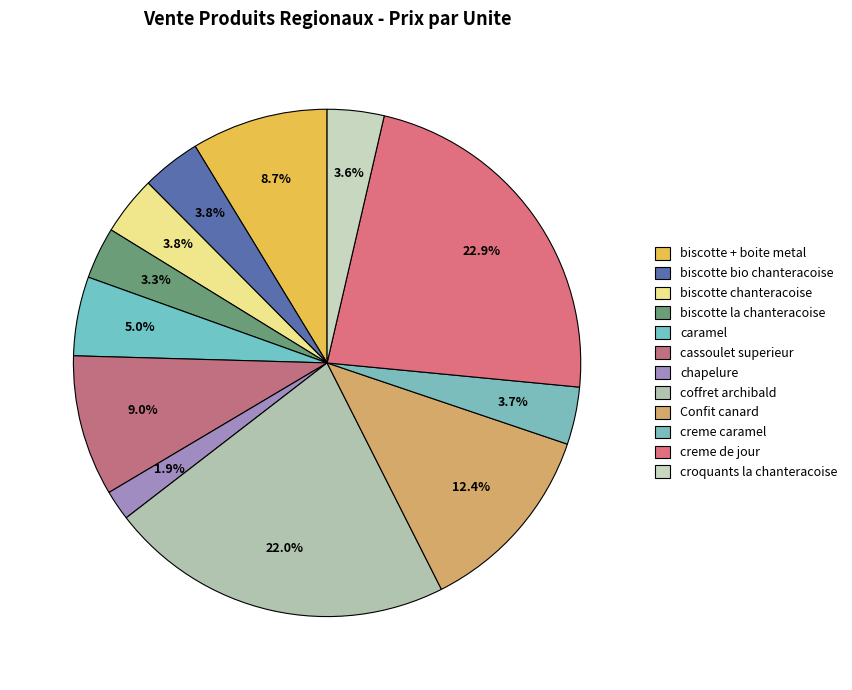

Which slice is the largest?

creme de jour